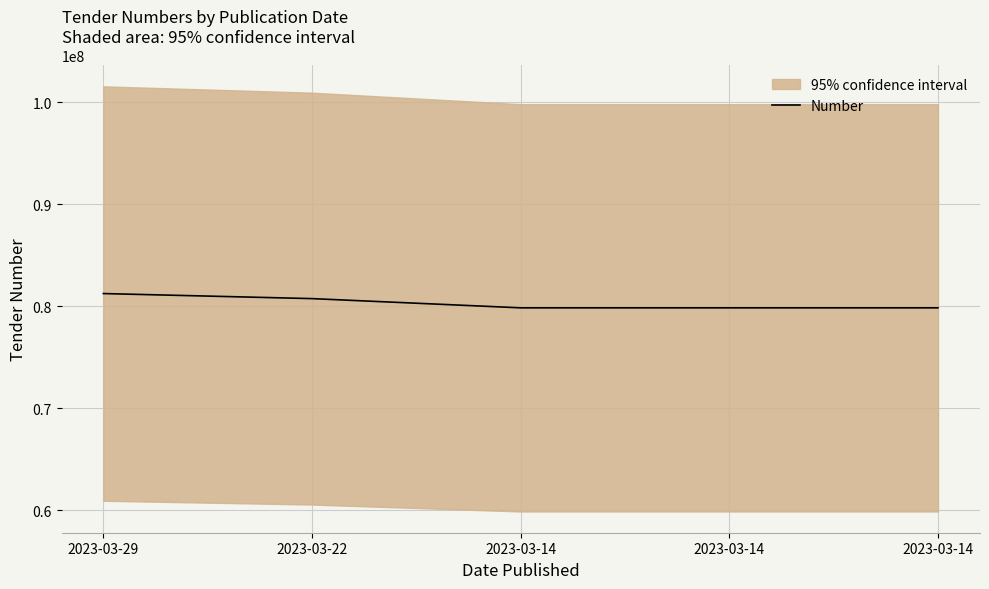

Is it true that the value at 2023-03-14 is 79839306?

True